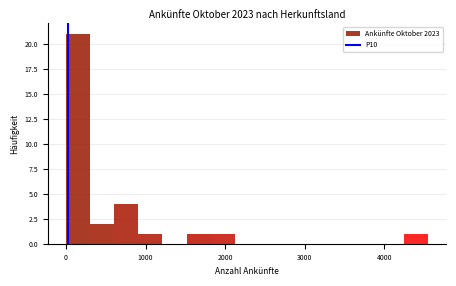

Around what value on the x-axis is the tallest bar? Give the approximate position of its centre, as read against the axis.

200